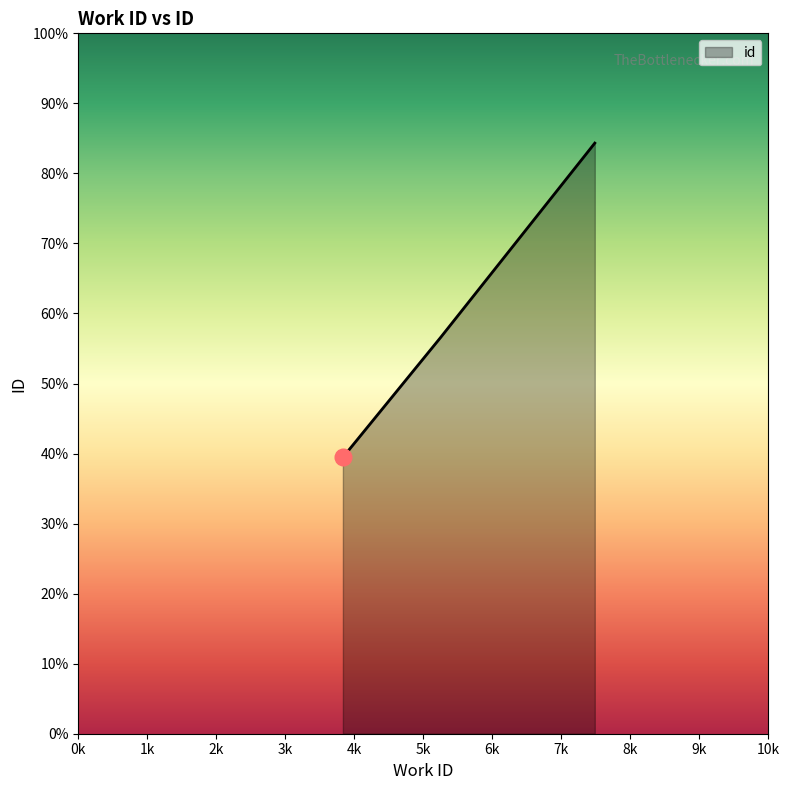

Where is the data nearest to the value 15474?

5250